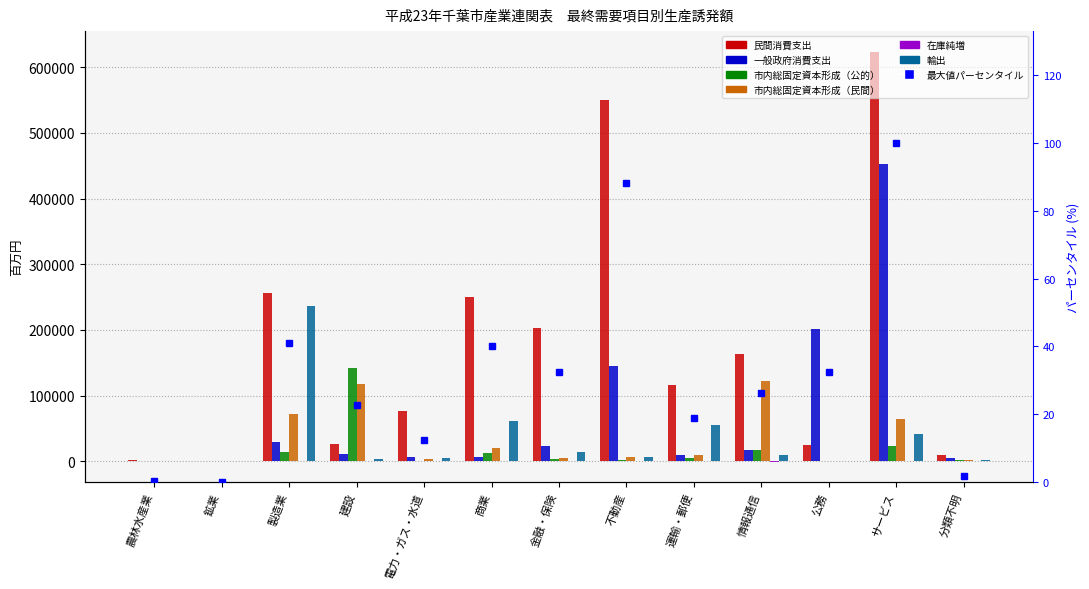

How many groups of bars are there?

13